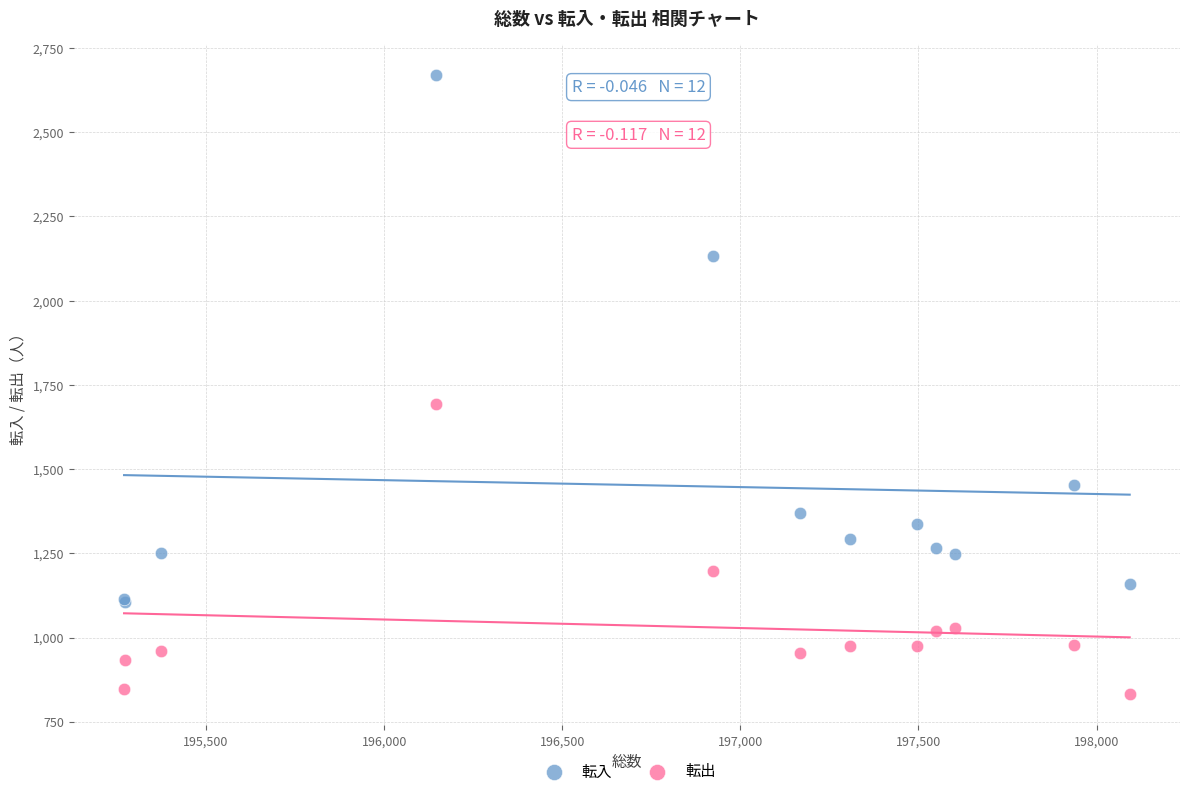

Which series contains the lowest Y value?

転出